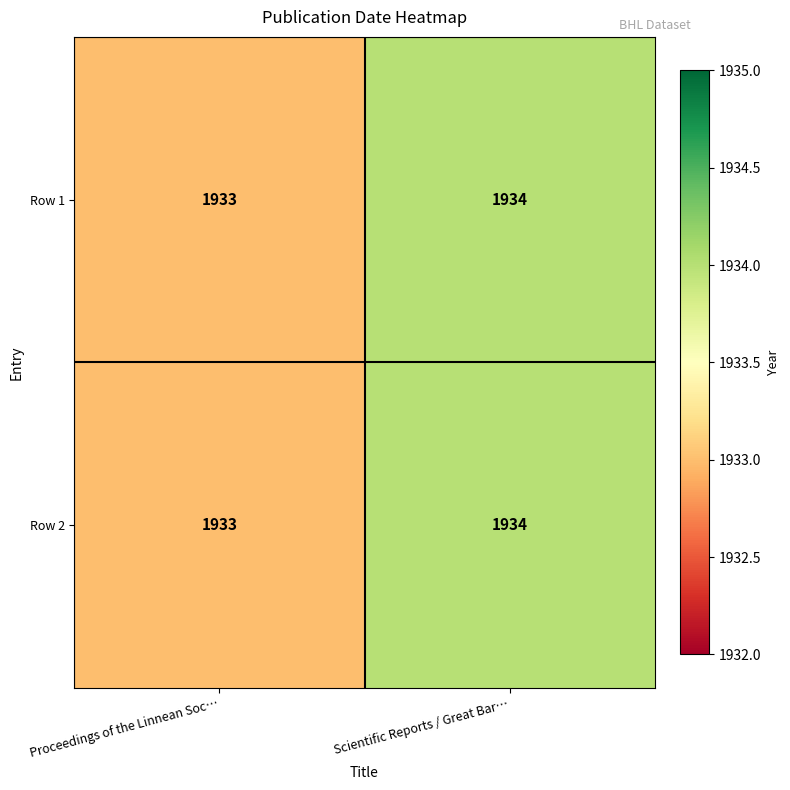

At which category is the sum across all series the highest?

Scientific Reports / Great Bar…